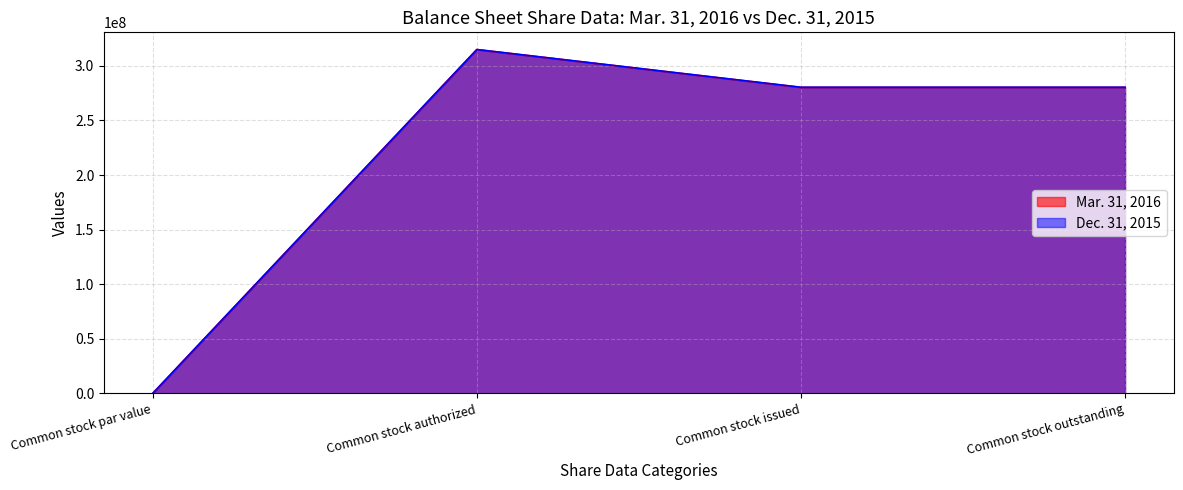

How many data points in Mar. 31, 2016 are less than 280346792?

1